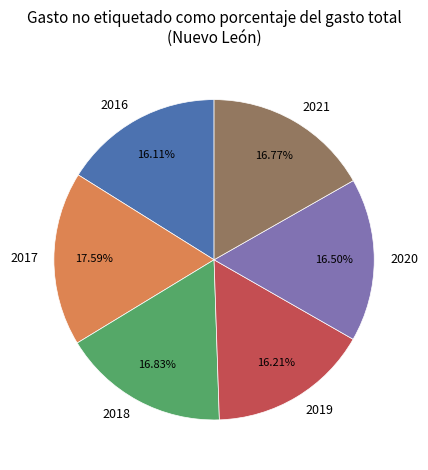

How many slices are in this pie chart?

6